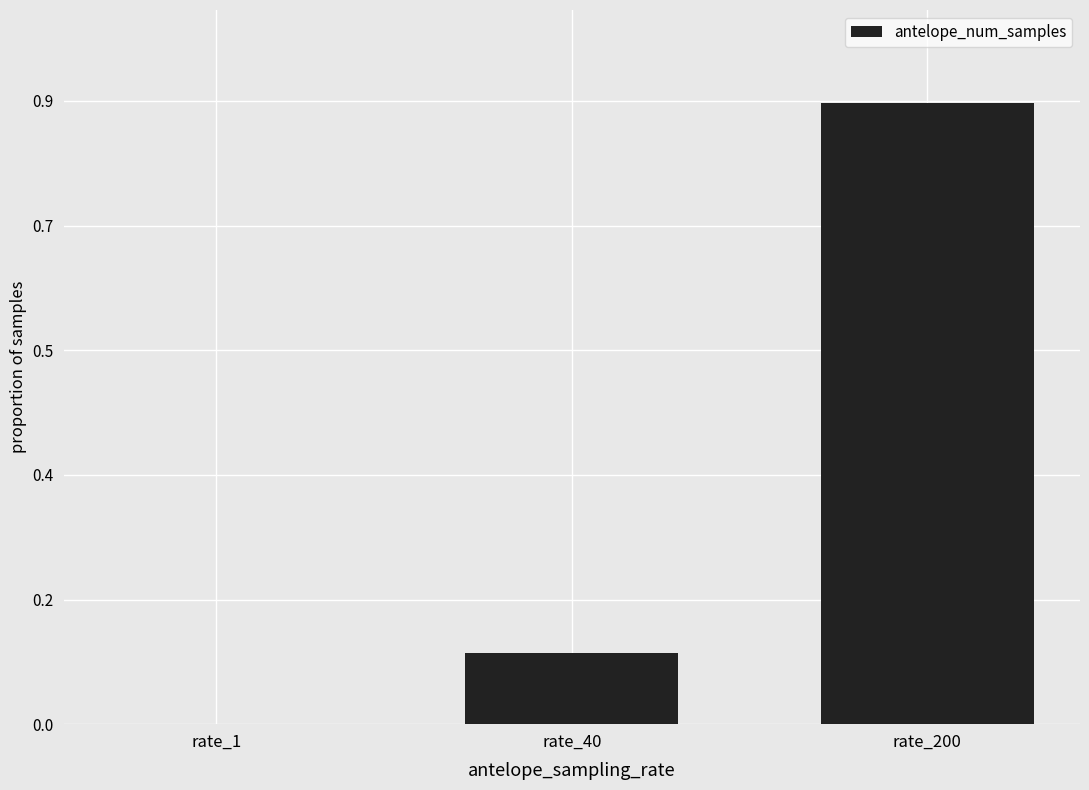

Reading left to right, list all the values displayed in this chart.

rate_1=0.0	rate_40=0.1	rate_200=0.9